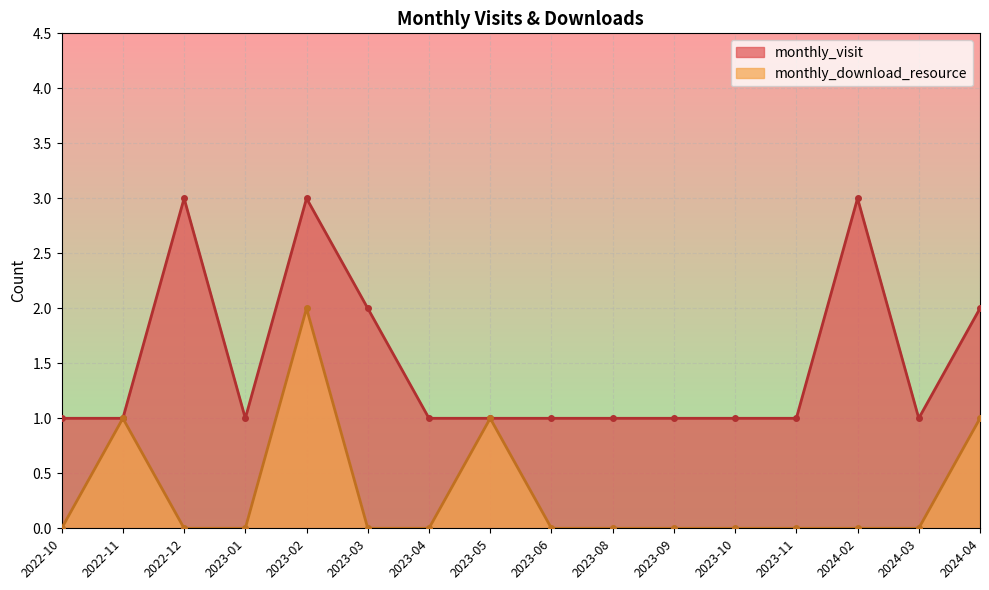

Which series changed the most between 2022-10 and 2023-09?

monthly_visit